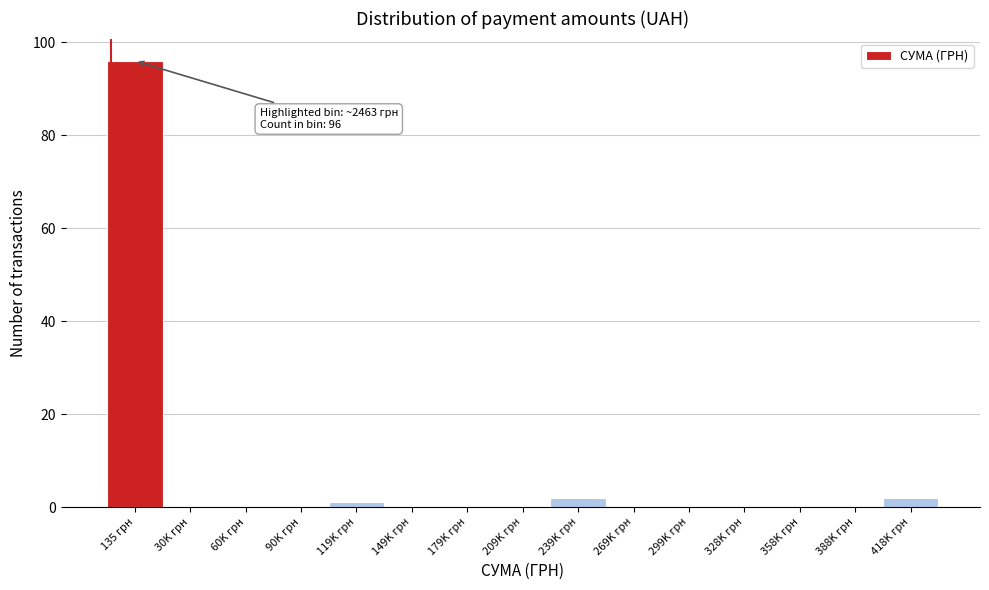

Reading left to right, what are all the values shown in this chart?

135 грн=96	30K грн=0	60K грн=0	90K грн=0	119K грн=1	149K грн=0	179K грн=0	209K грн=0	239K грн=2	269K грн=0	299K грн=0	328K грн=0	358K грн=0	388K грн=0	418K грн=2